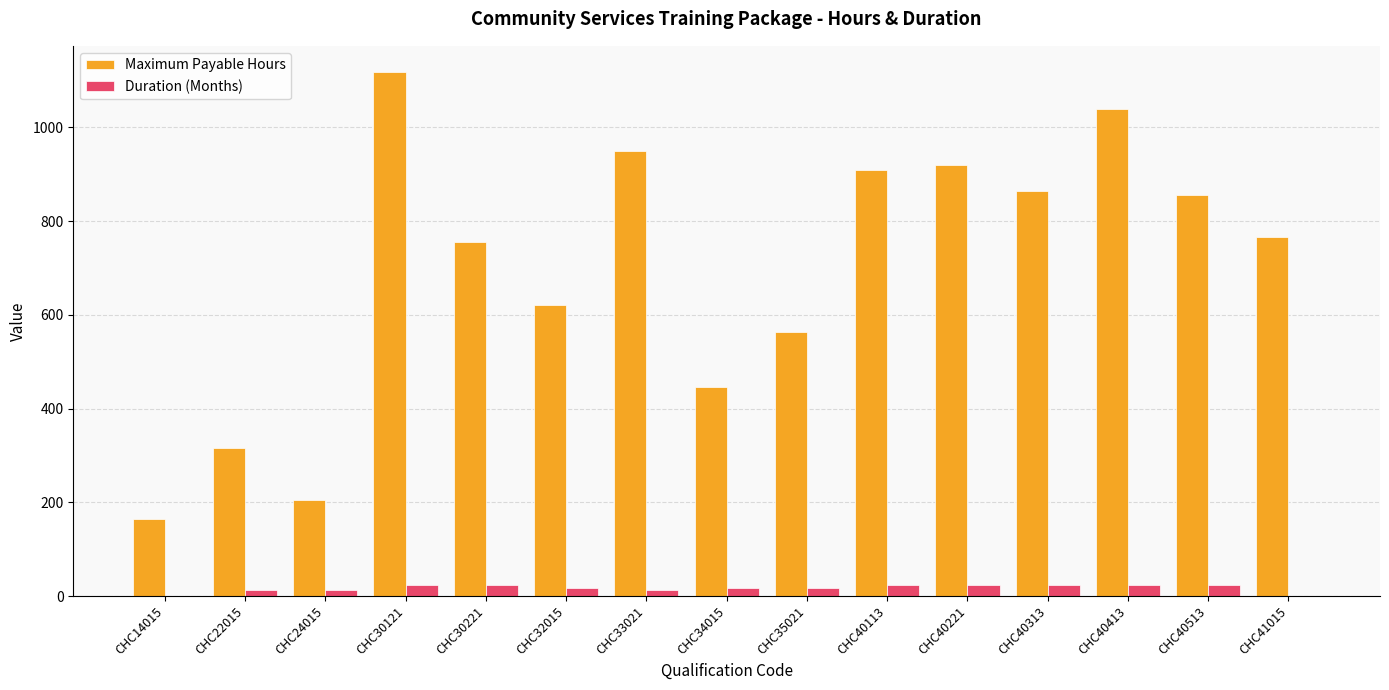

Is it true that Maximum Payable Hours equals 587 at CHC40413?

False